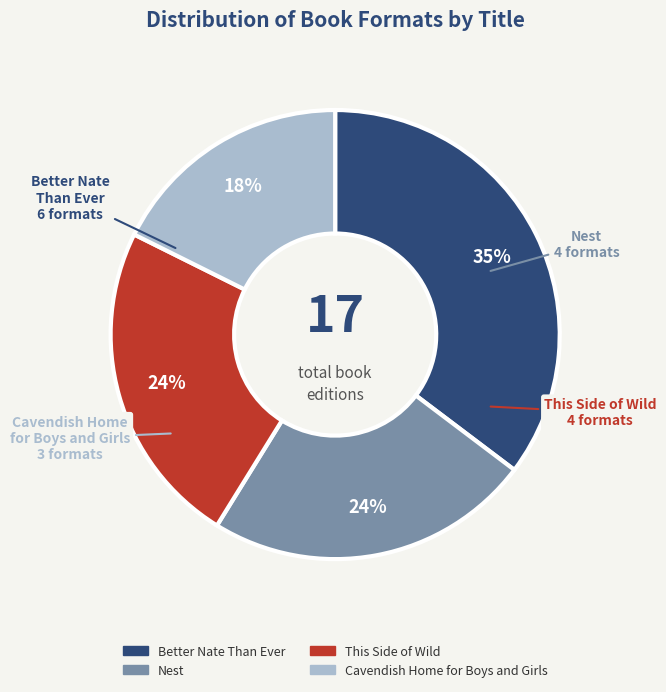

Combined, do Cavendish Home for Boys and Girls and Nest account for over 50%?

No